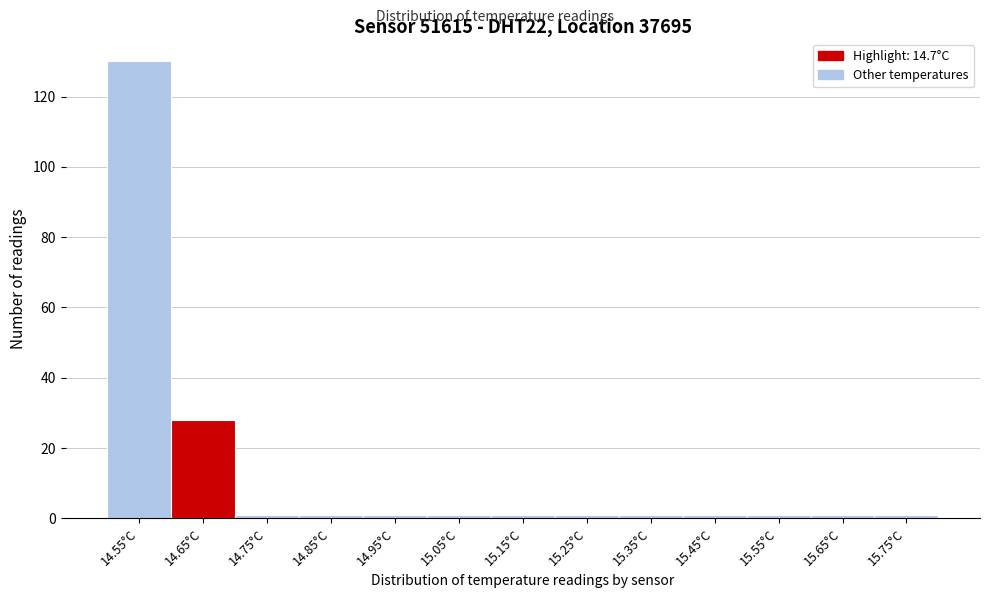

Reading left to right, list all the values displayed in this chart.

14.55°C=130	14.65°C=28	14.75°C=1	14.85°C=1	14.95°C=1	15.05°C=1	15.15°C=1	15.25°C=1	15.35°C=1	15.45°C=1	15.55°C=1	15.65°C=1	15.75°C=1